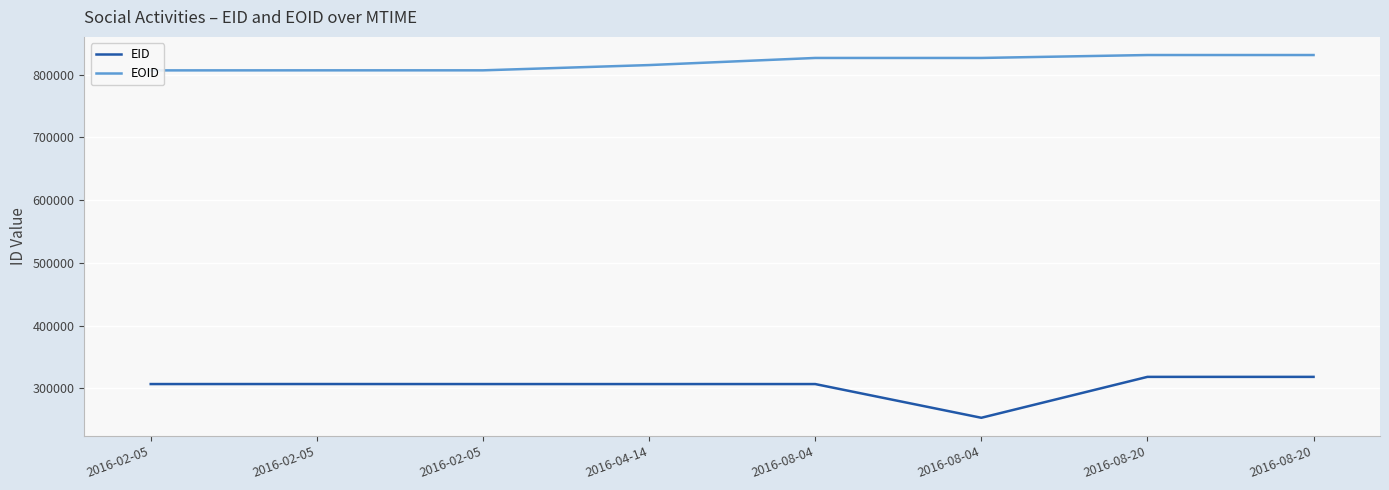

In EID, how many points are lower than both neighbors (excluding endpoints)?

2